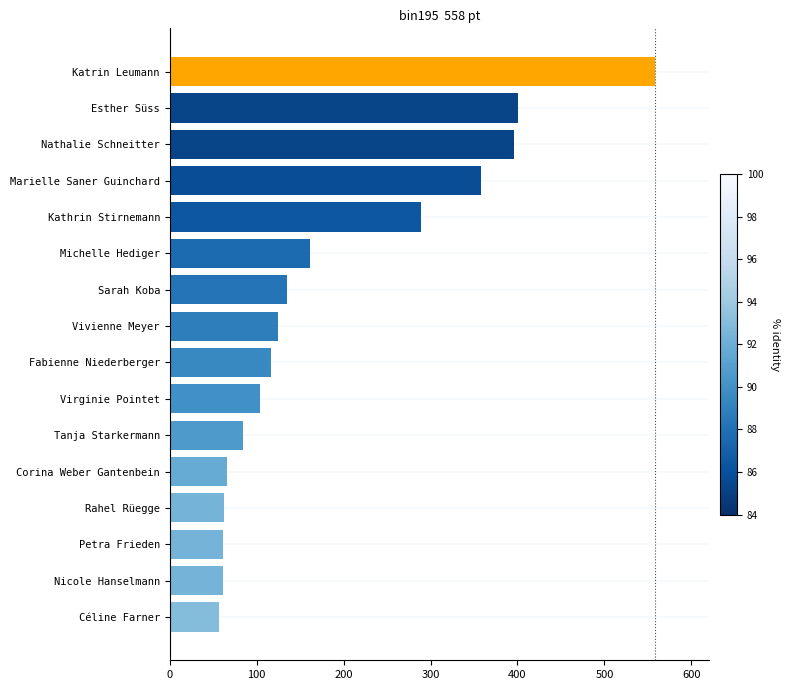

What is the difference between the maximum and minimum values?

501